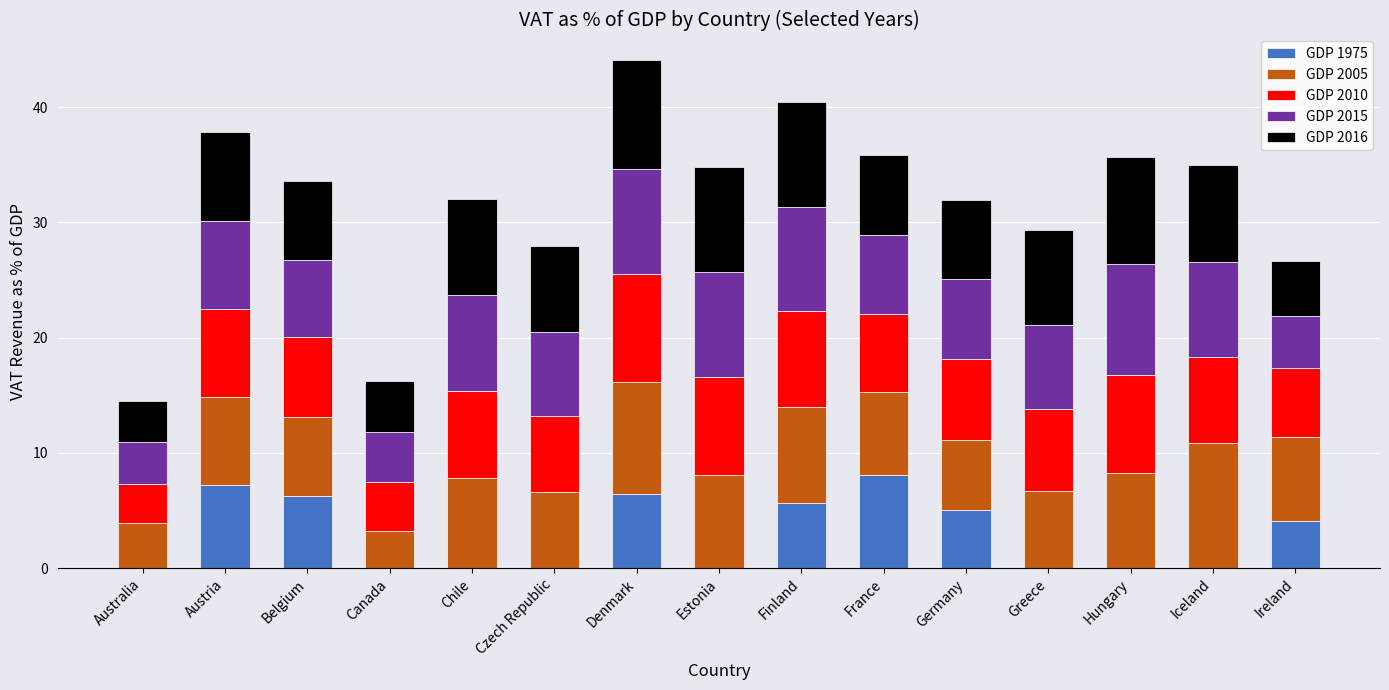

Is it true that GDP 1975 equals -5.2 at Iceland?

False